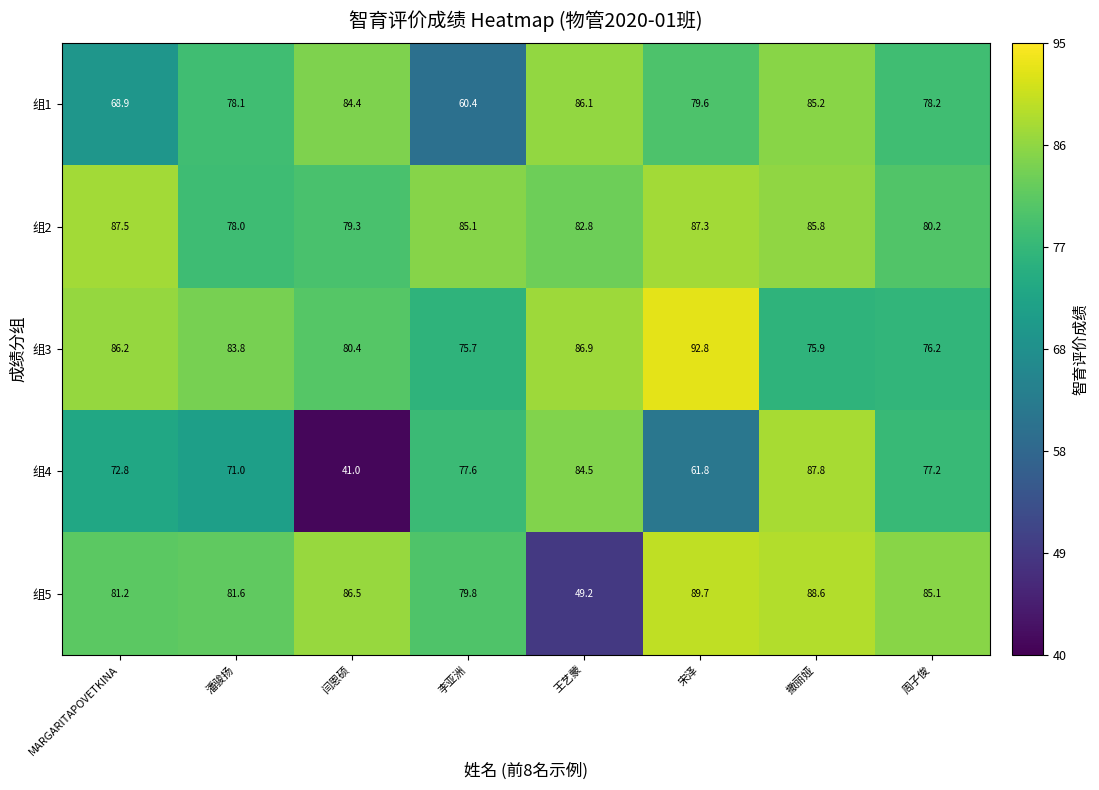

At 闫恩硕, list the series in order from smallest to largest.

组4, 组2, 组3, 组1, 组5